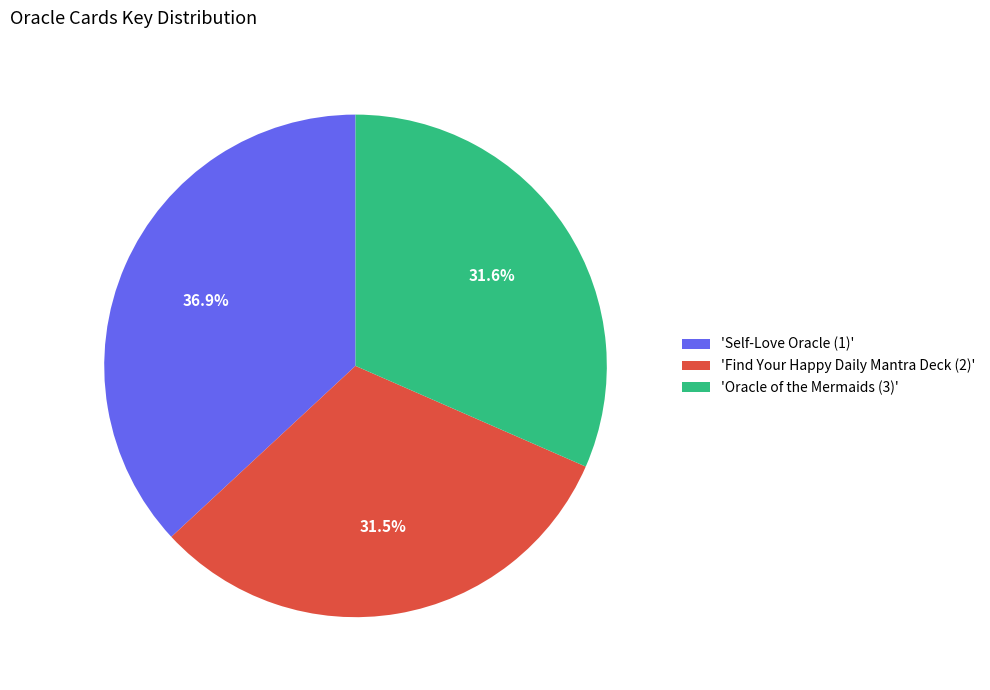

Does any single category account for the majority?

No